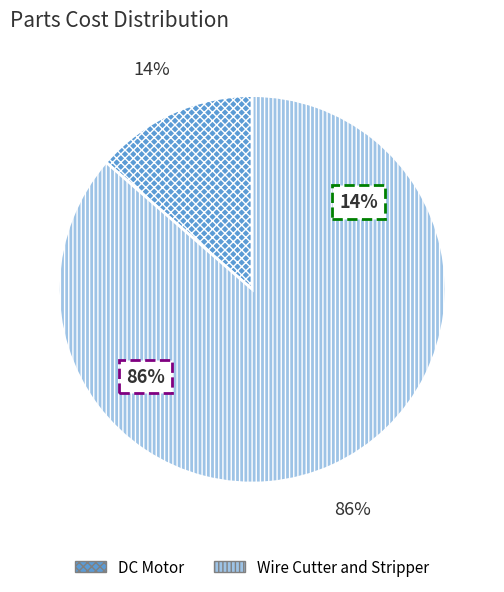

What is the smallest slice in the pie chart?

DC Motor